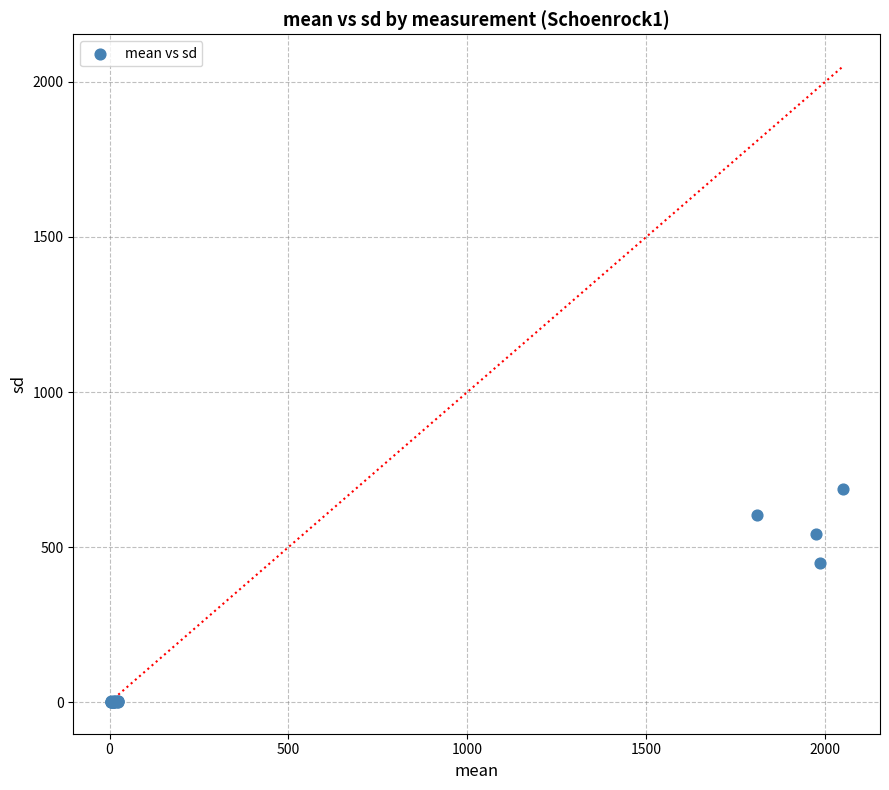

What Y value in the scatter plot is closest to 344?

450.0